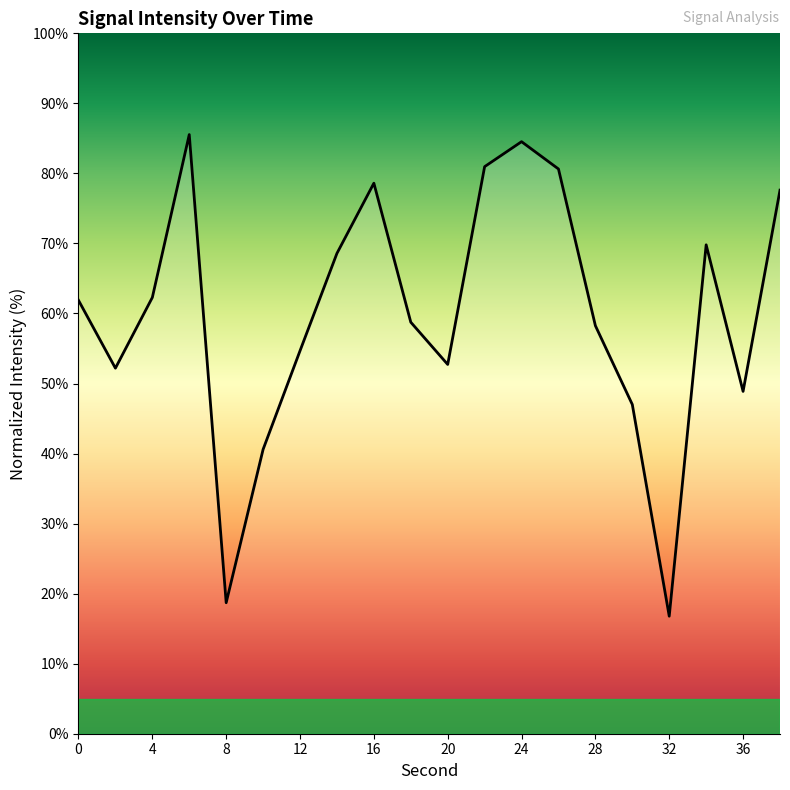

What is the maximum value shown in the chart?

85.5